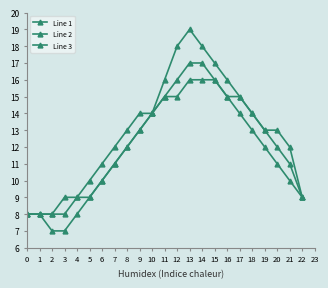

Is this an area chart (filled region under the line)?

No